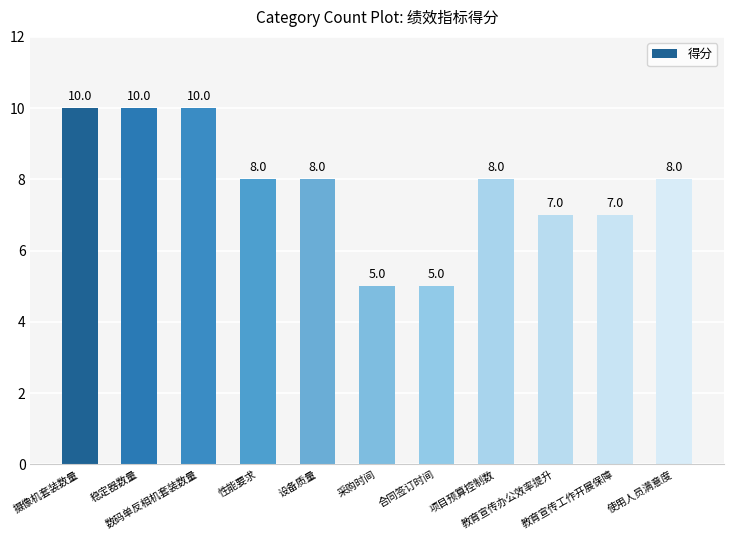

The chart shows a value of 5 at 采购时间. True or false?

True